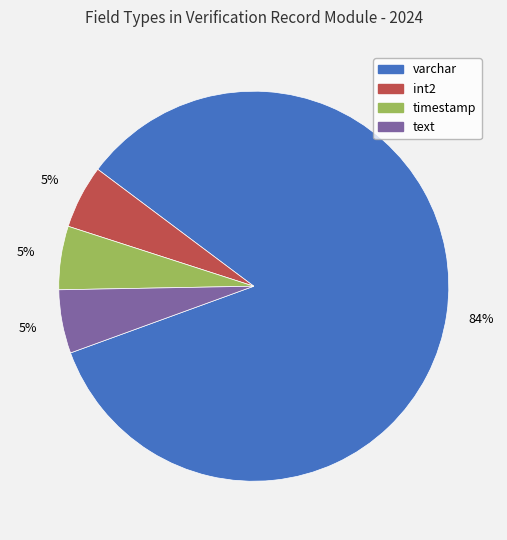

Is there any slice that represents more than half of the pie?

Yes